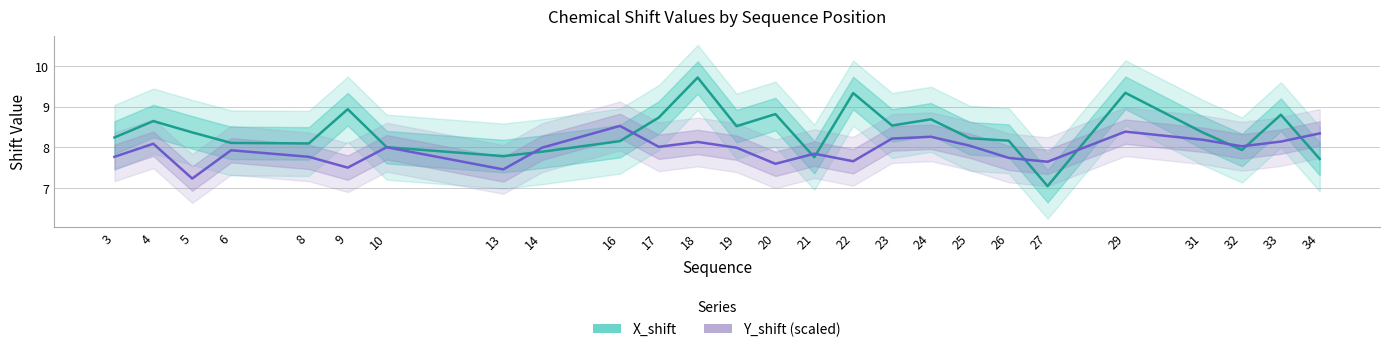

How many categories are shown in the chart?

26